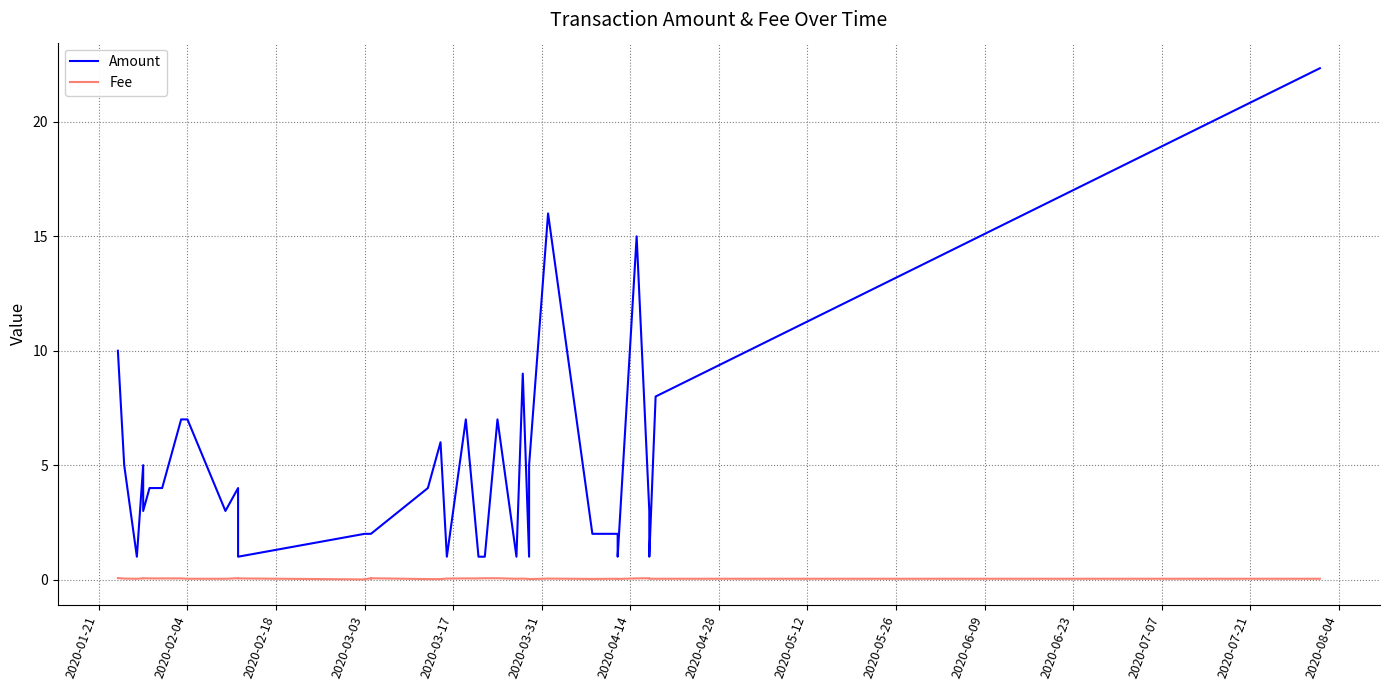

How many values in the Amount series are below 3?

16